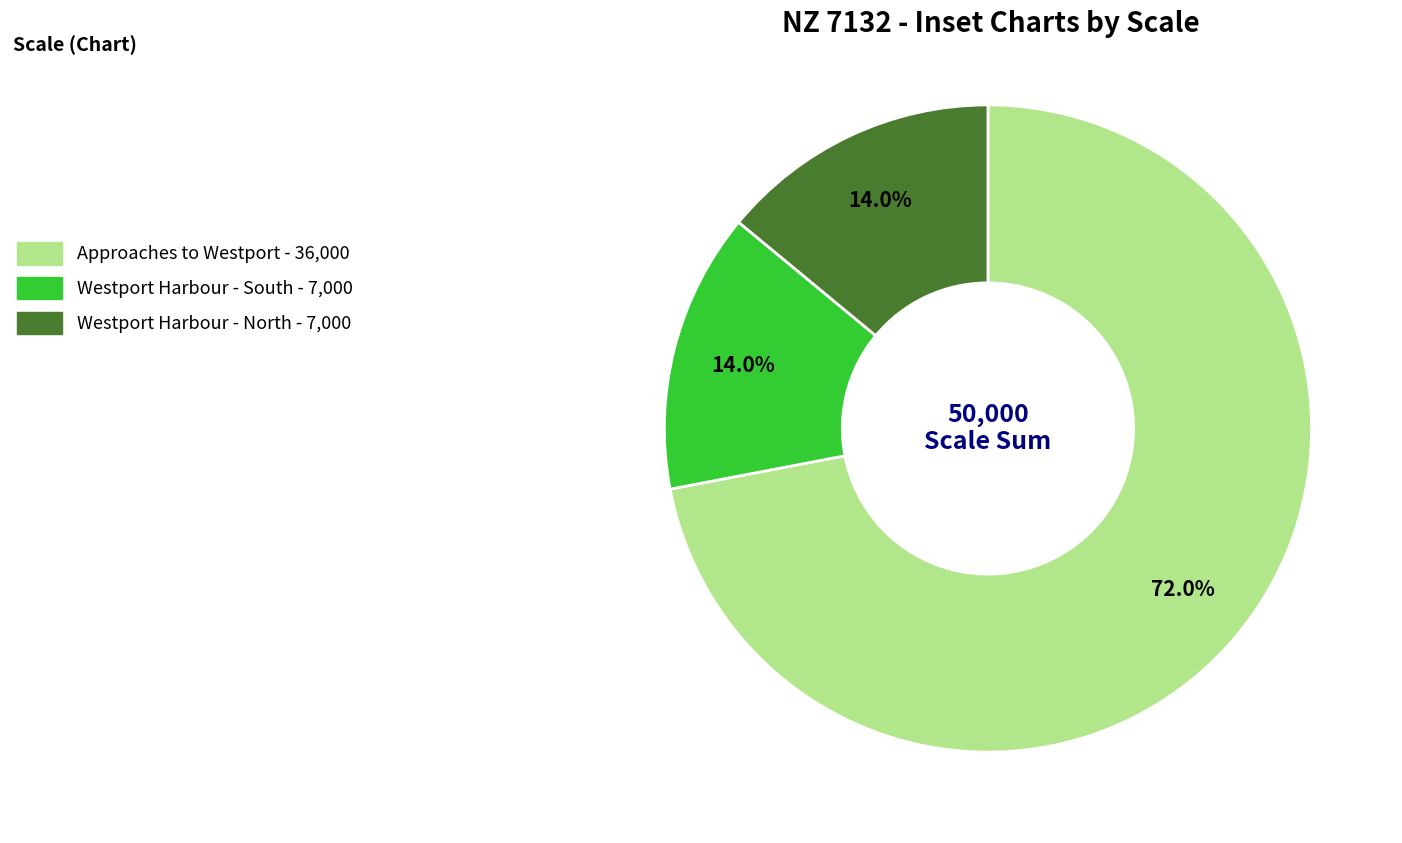

Is it true that Westport Harbour - North is 19% of the pie?

False